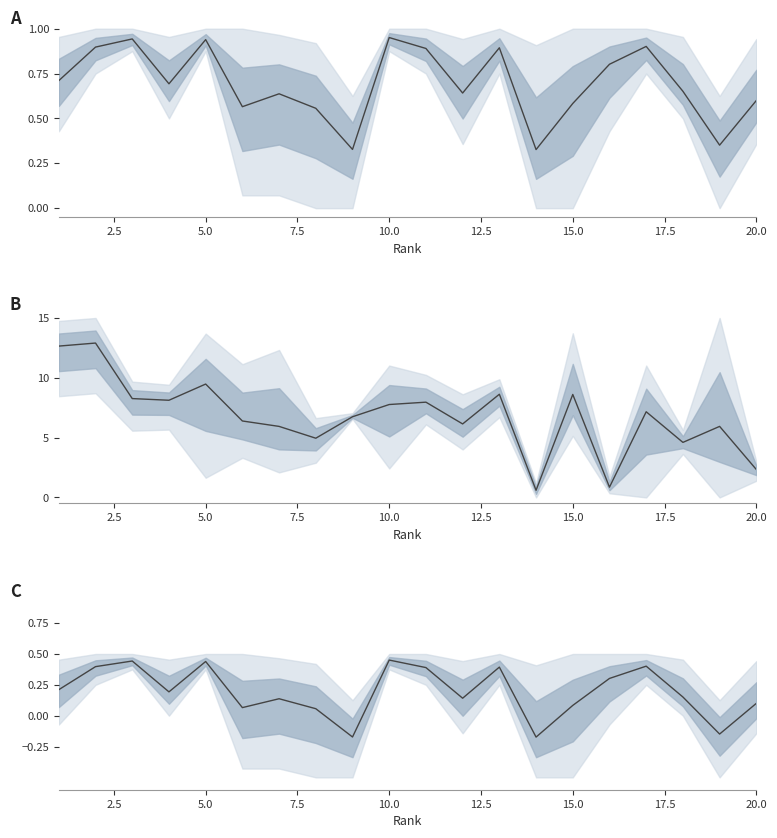

What is the difference between the second highest and minimum values?

0.6